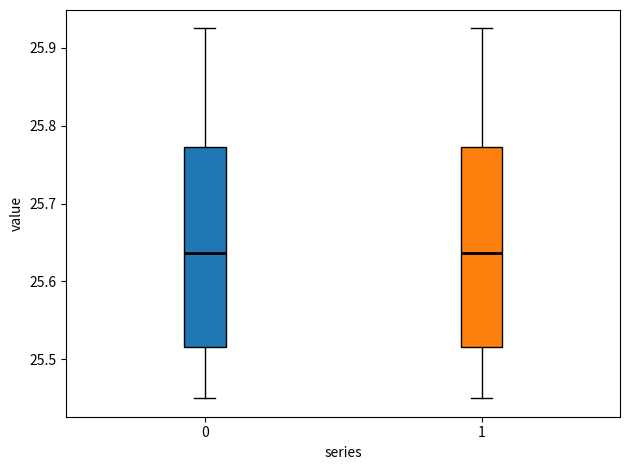

Reading left to right, transcribe this box plot: for each box, give where its median line is, the range the box spans, and where its two whiskers end, as read against the y-axis. The values are not printed on the chart, so give them approximately, as read against the axis.

0: median 25.64, box 25.52 to 25.77, whiskers 25.45 to 25.92
1: median 25.64, box 25.52 to 25.77, whiskers 25.45 to 25.92